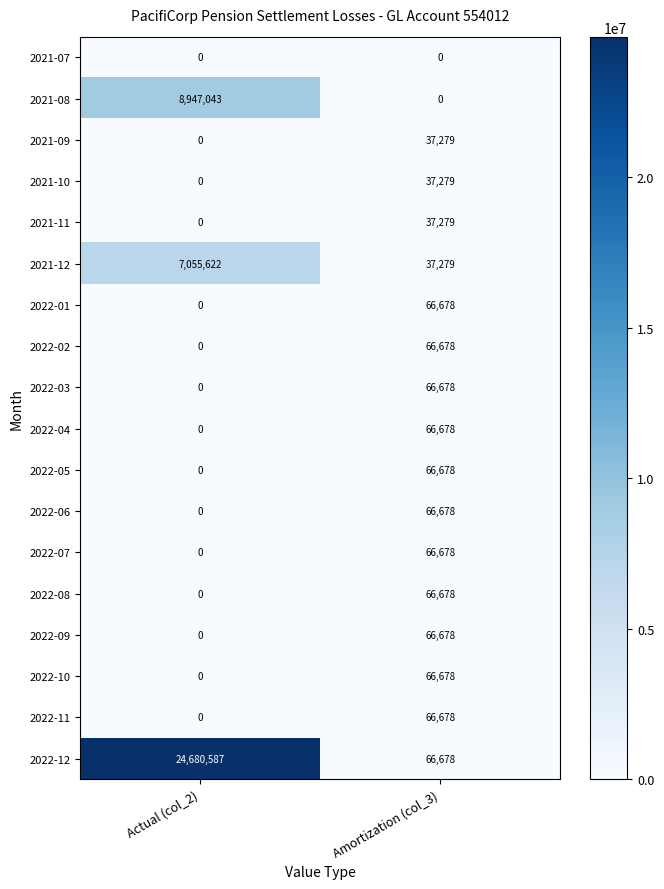

At how many categories does at least one series exceed 23023628?

1